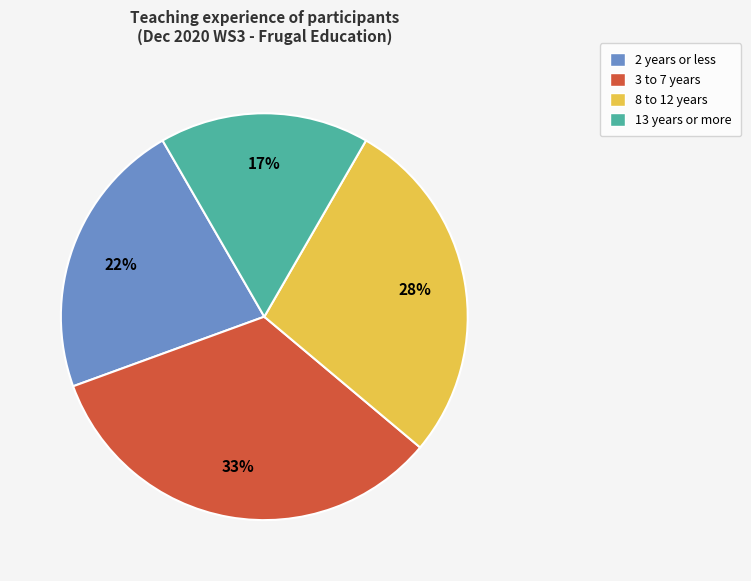

How many slices are in this pie chart?

4